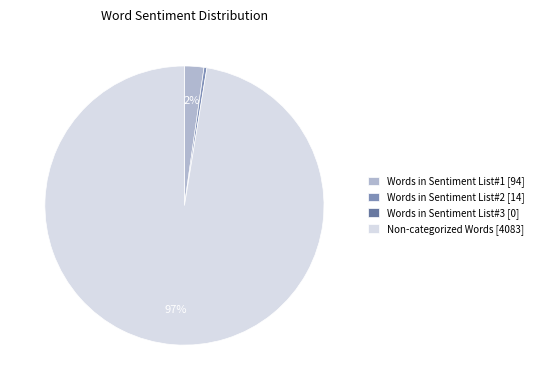

Is there a majority slice in this chart?

Yes